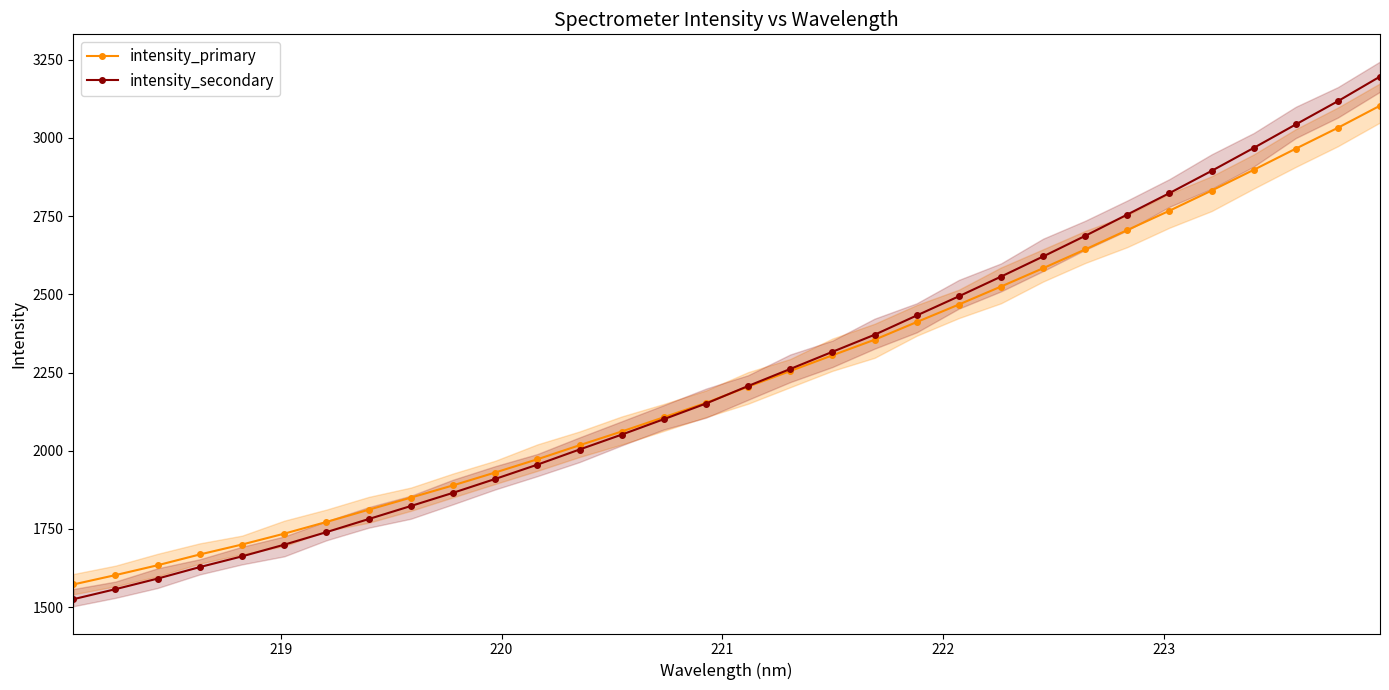

What is the value of the intensity_secondary point at the 19th from the left?

2316.3